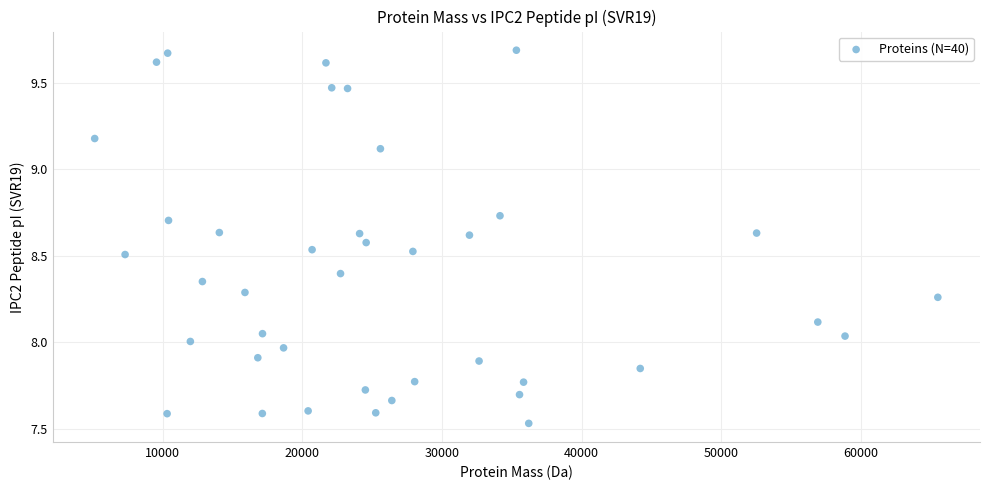

What is the range of Y values (max minus min)?

2.2